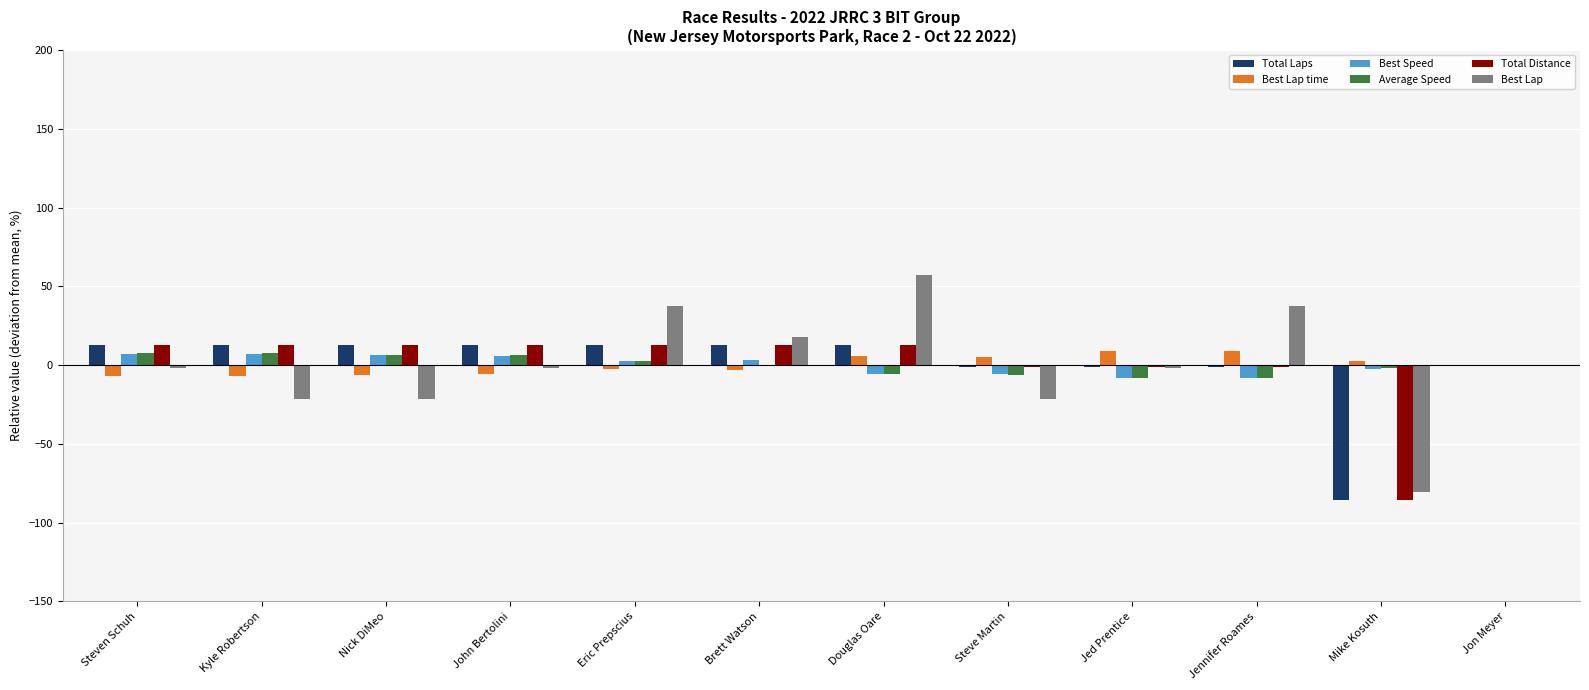

Is the value of Best Lap at Kyle Robertson greater than the value of Total Laps at Brett Watson?

No